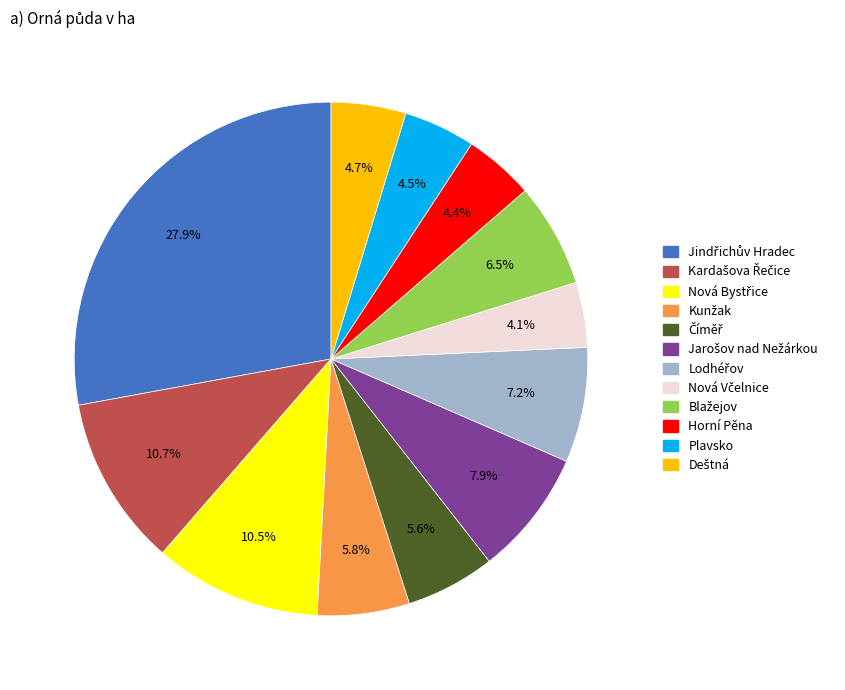

What percentage is NOT represented by Plavsko?

95.5%